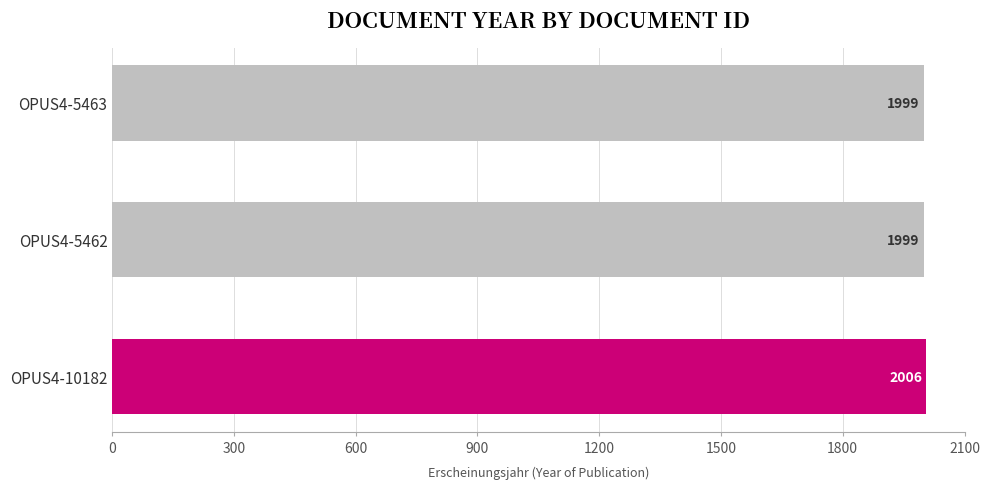

Is it true that the value at OPUS4-5463 is 699?

False